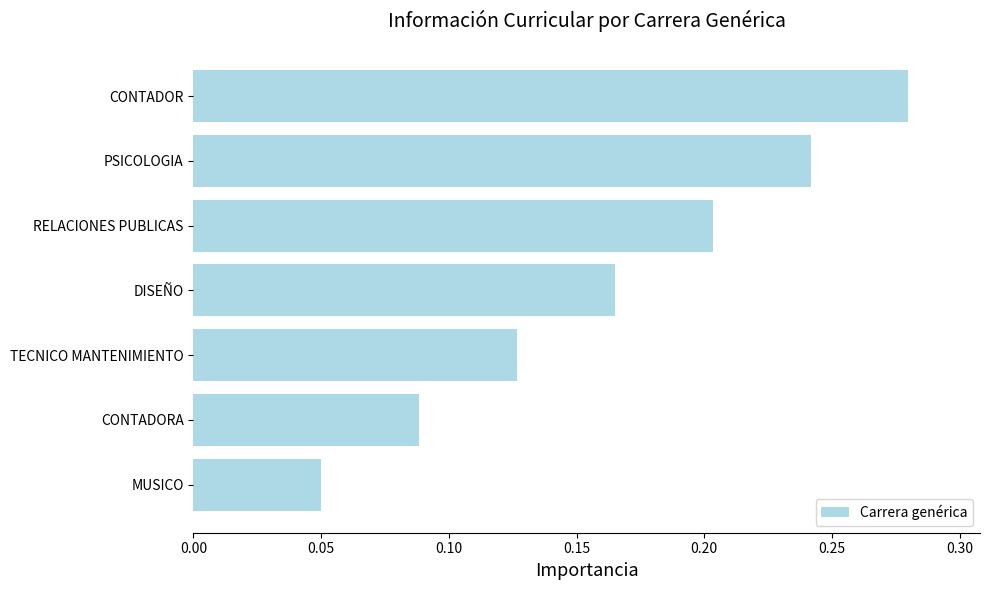

Rank the categories by value from highest to lowest.

CONTADOR, PSICOLOGIA, RELACIONES PUBLICAS, DISEÑO, TECNICO MANTENIMIENTO, CONTADORA, MUSICO